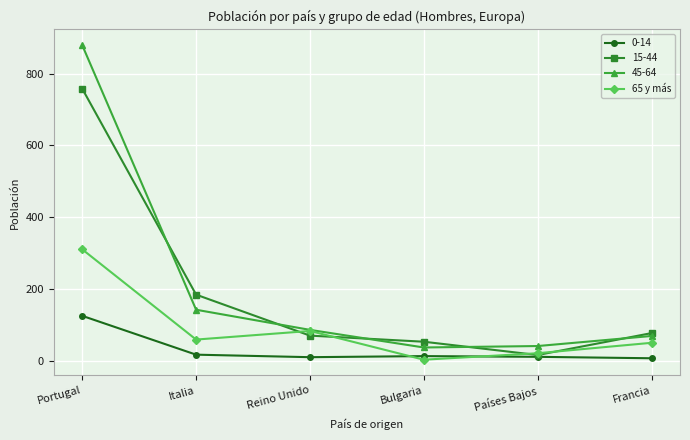

Which series has the largest range (max minus min)?

45-64